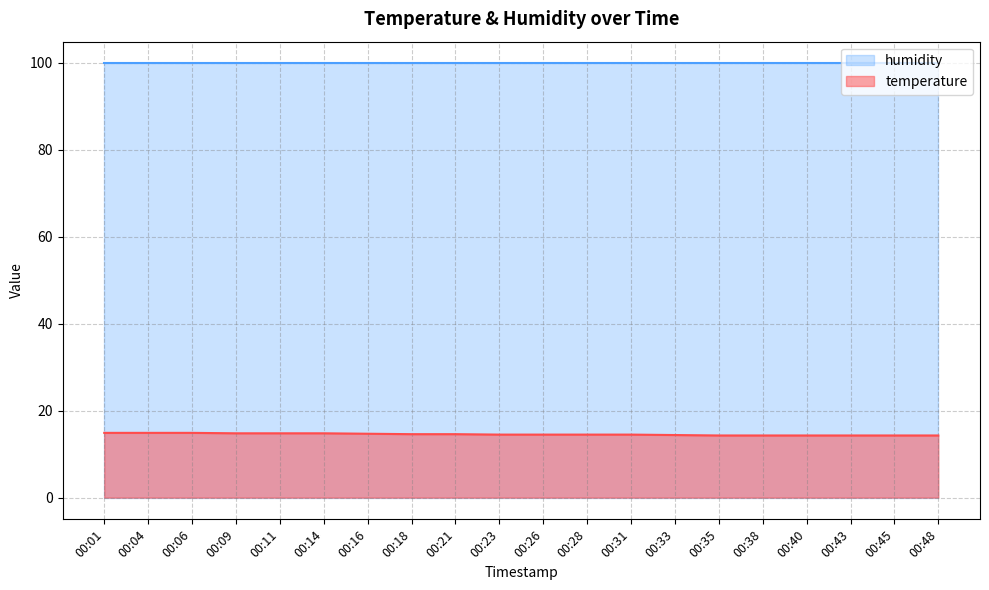

The temperature series shows 24.6 at 00:14. True or false?

False